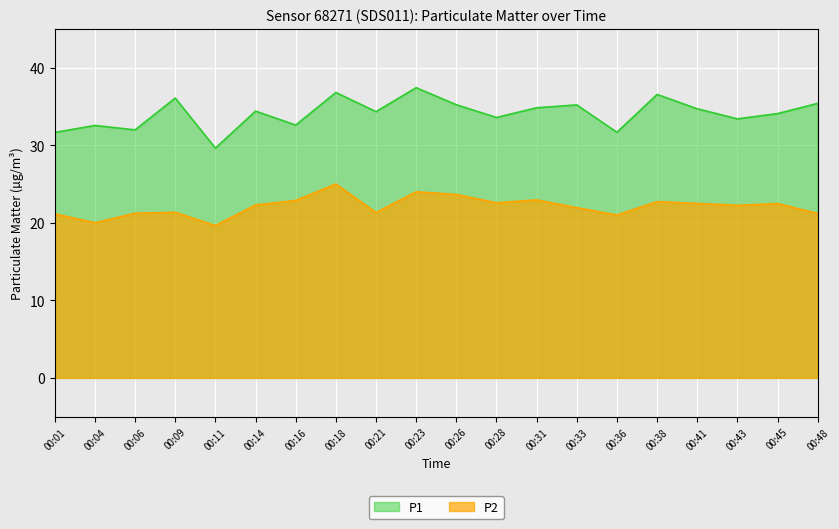

What is the sum of the P1 values at 00:26 and 00:45?

69.3